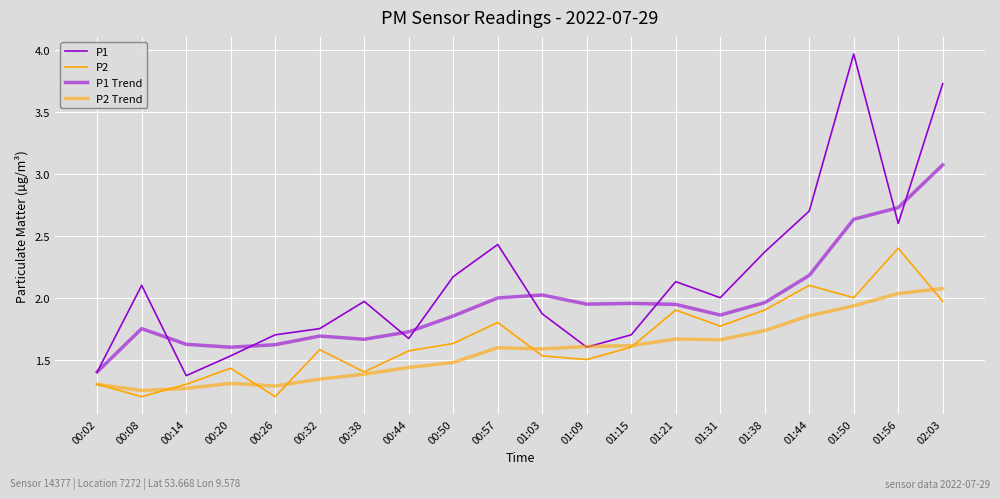

What is the lowest value of the P1 series?

1.4